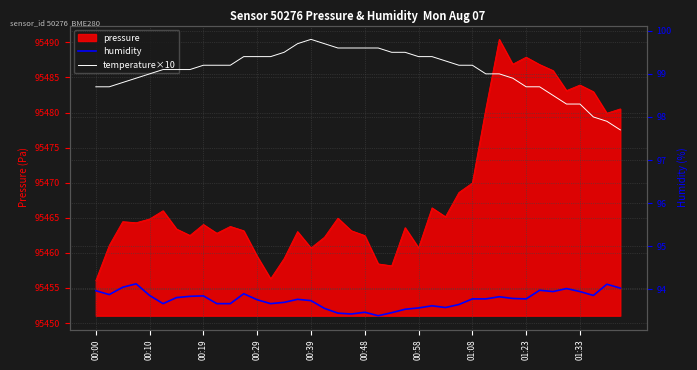

Which series has the largest range (max minus min)?

temperature×10